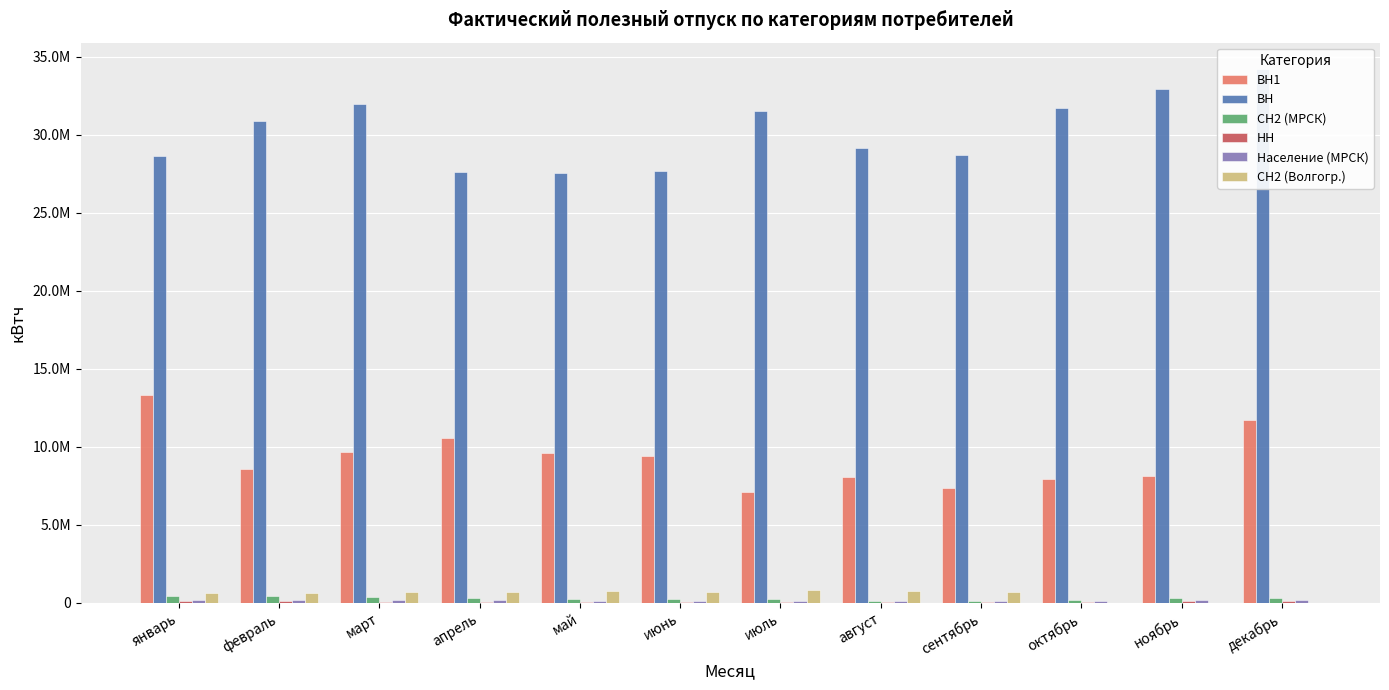

How many bars are there in total?

72